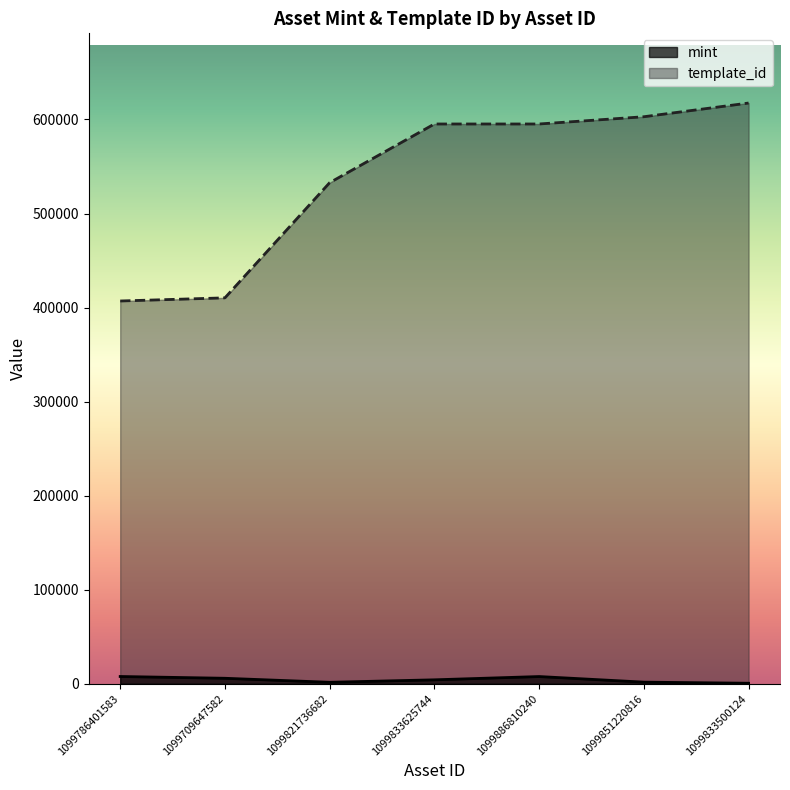

True or false: template_id and mint cross at least once.

False